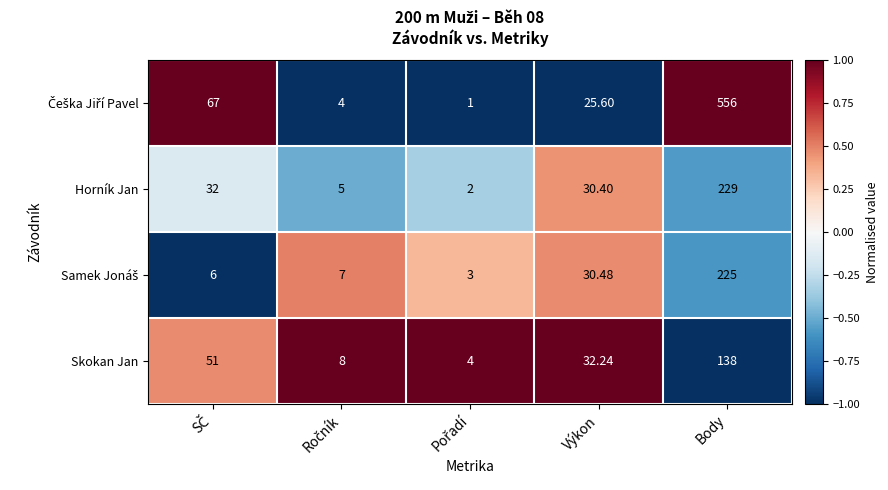

Is the value of Skokan Jan at Body greater than the value of Horník Jan at Body?

No